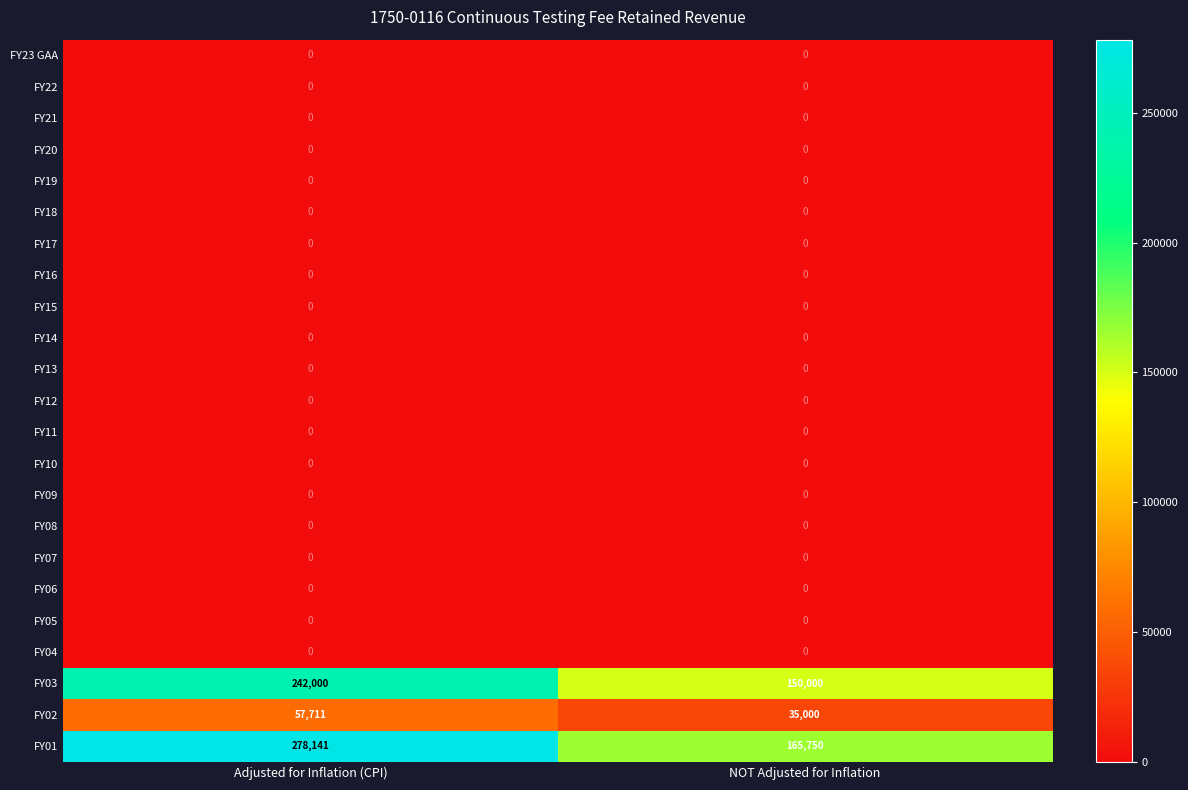

What is the spread (max minus min) of values at Adjusted for Inflation (CPI)?

278141